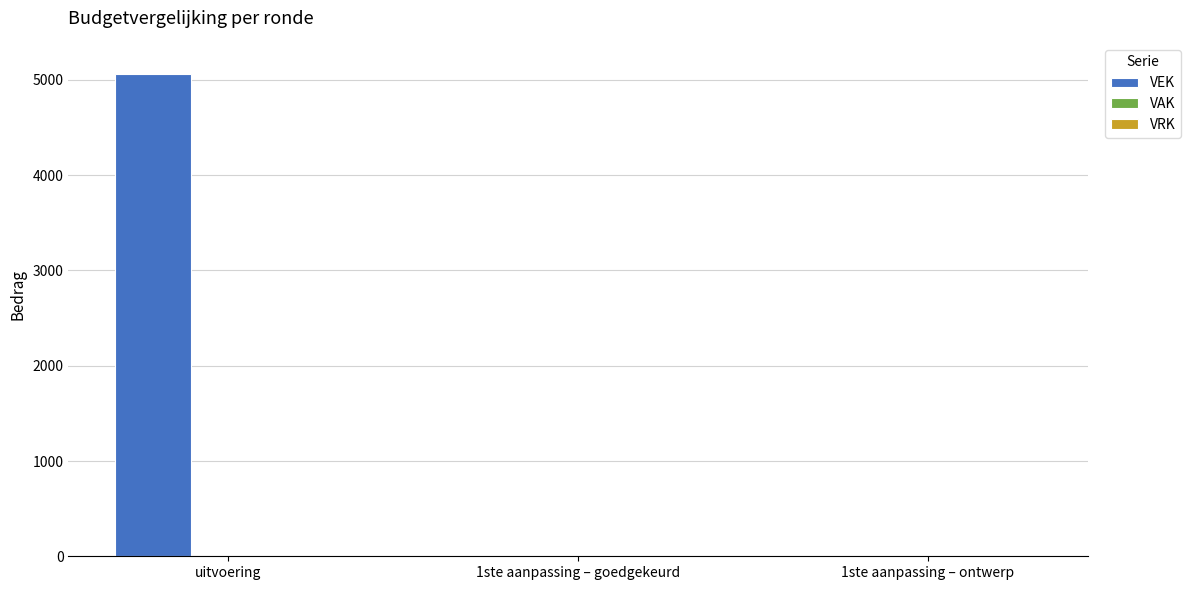

Which has a higher value, uitvoering or 1ste aanpassing – ontwerp?

uitvoering